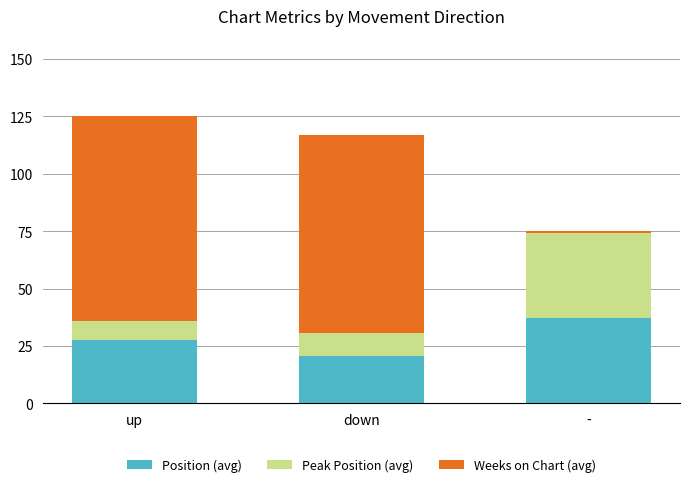

What value does the Position (avg) series have at down?

20.8